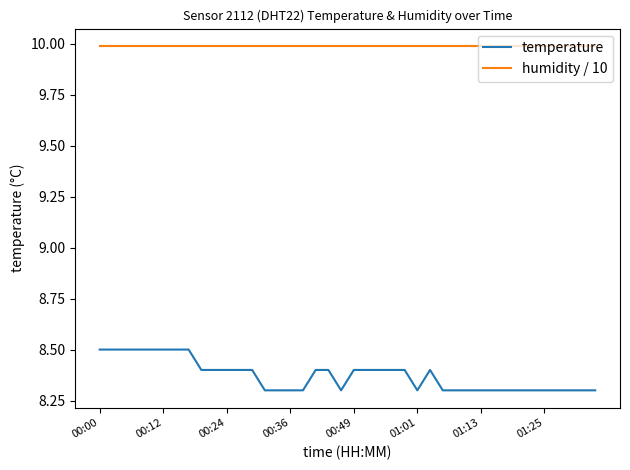

Reading right to left, extract all data points from this chart.

temperature: 8.3	8.3	8.3	8.3	8.3	8.3	8.3	8.3	8.3	8.3	8.3	8.3	8.3	8.4	8.3	8.4	8.4	8.4	8.4	8.4	8.3	8.4	8.4	8.3	8.3	8.3	8.3	8.4	8.4	8.4	8.4	8.4	8.5	8.5	8.5	8.5	8.5	8.5	8.5	8.5
humidity / 10: 10.0	10.0	10.0	10.0	10.0	10.0	10.0	10.0	10.0	10.0	10.0	10.0	10.0	10.0	10.0	10.0	10.0	10.0	10.0	10.0	10.0	10.0	10.0	10.0	10.0	10.0	10.0	10.0	10.0	10.0	10.0	10.0	10.0	10.0	10.0	10.0	10.0	10.0	10.0	10.0